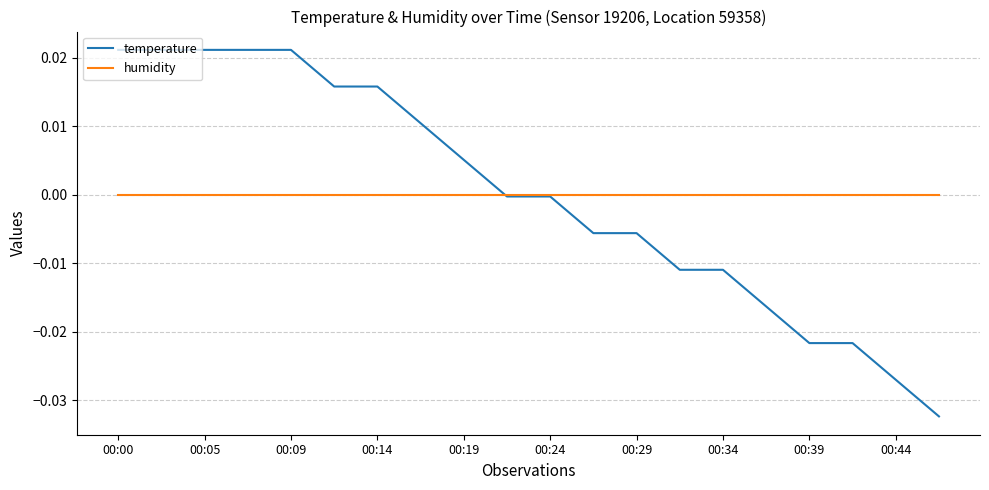

Which series has the largest range (max minus min)?

temperature